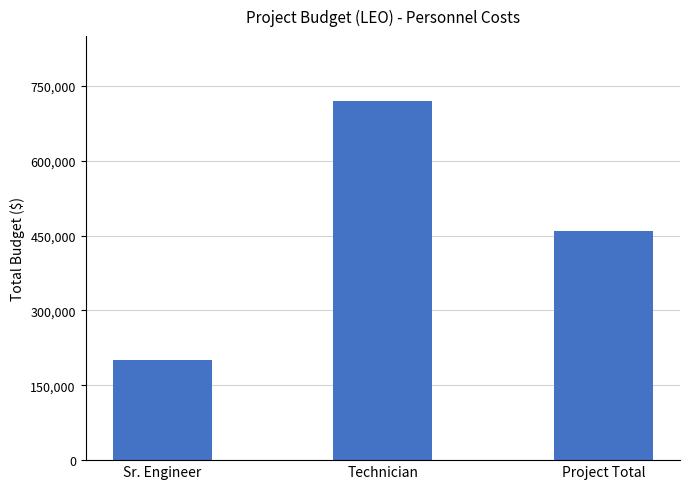

Which category has the highest value across all series?

Technician